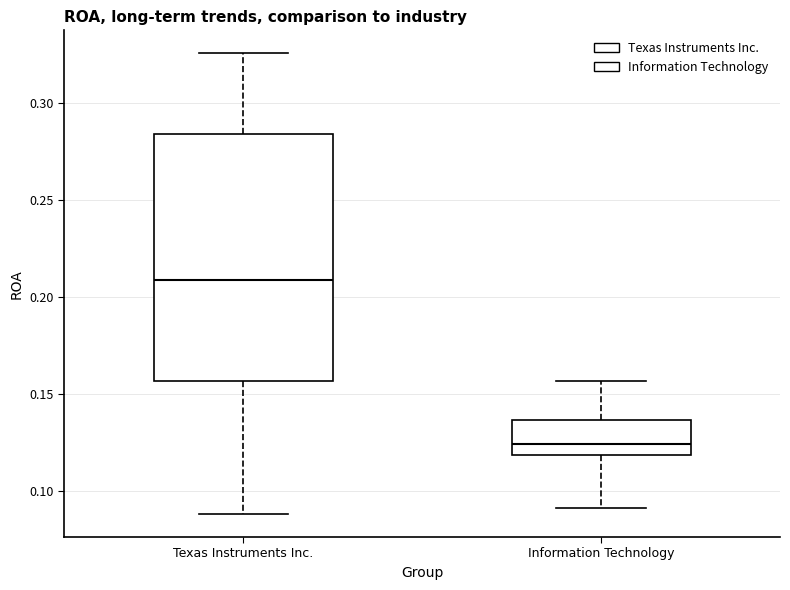

Which box has the lowest median line?

Information Technology